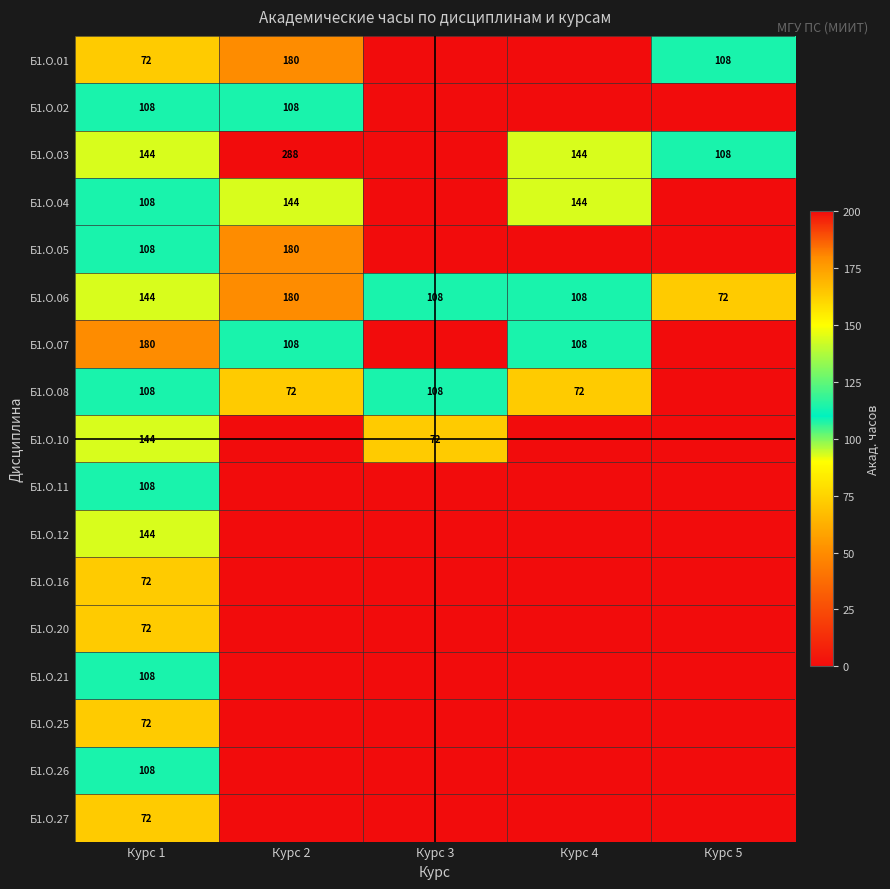

True or false: Б1.О.03 has a value of 288 at Курс 2.

True